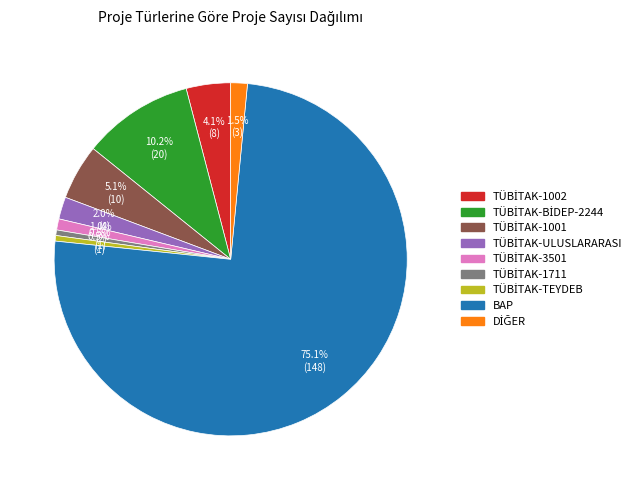

What is the largest slice in the pie chart?

BAP